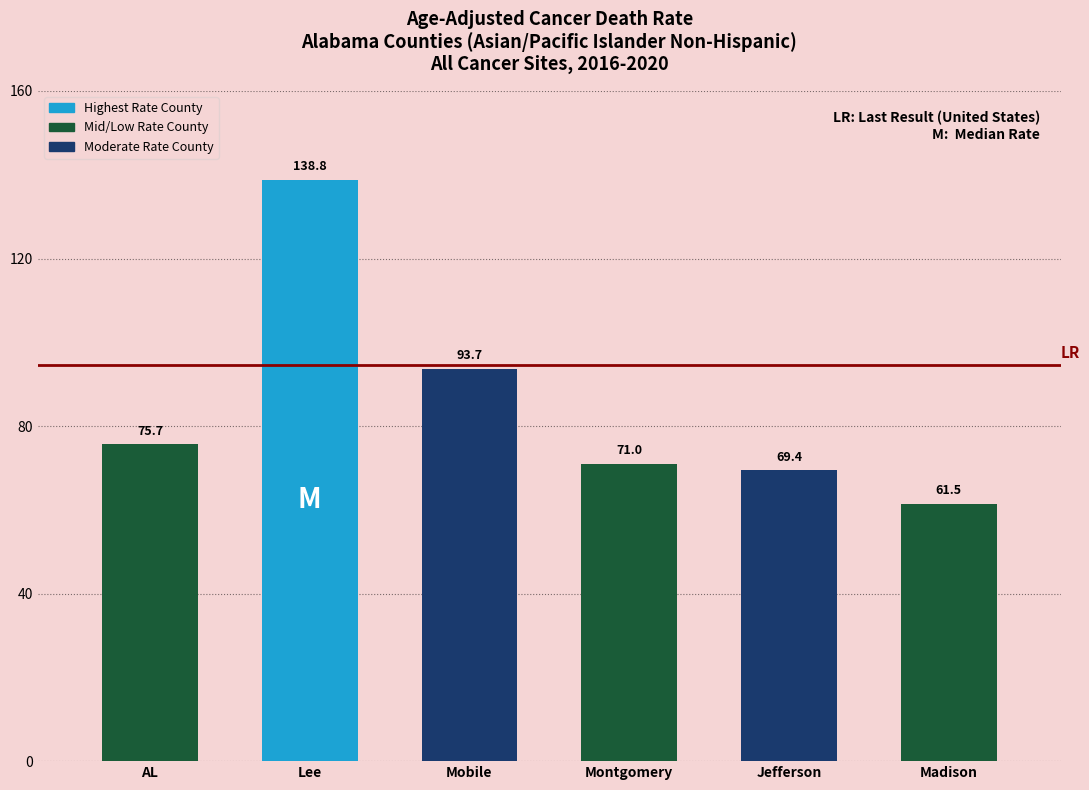

Reading right to left, transcribe all the data shown in this chart.

61.5	69.4	71.0	93.7	138.8	75.7